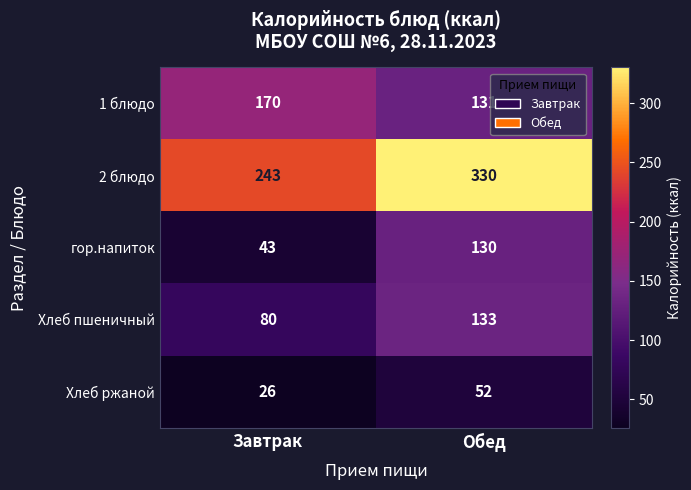

At how many categories does at least one series exceed 78?

2